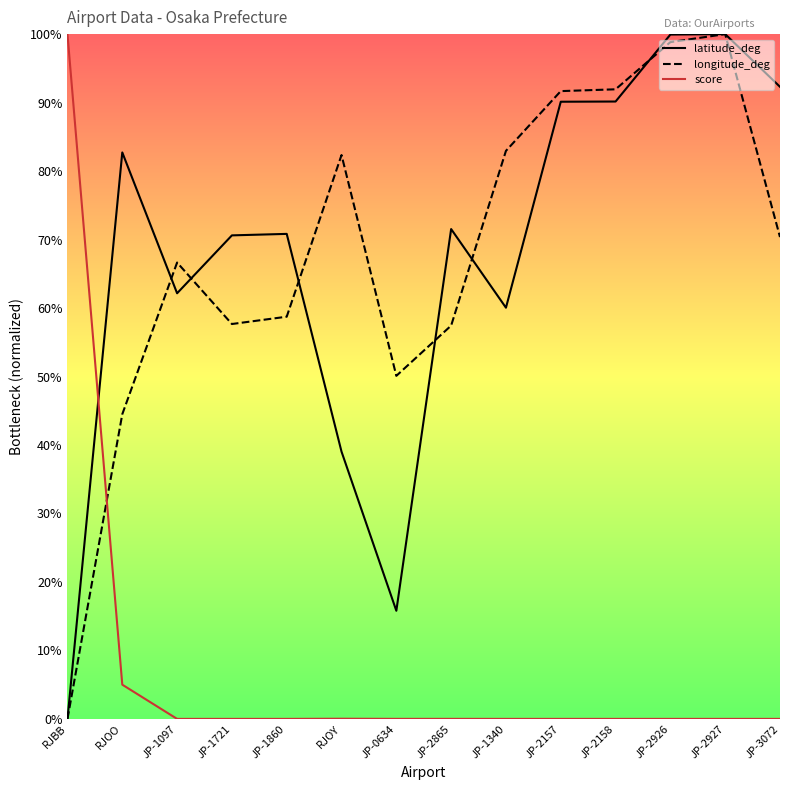

What is the difference between the highest and lowest values at JP-1340?

0.8